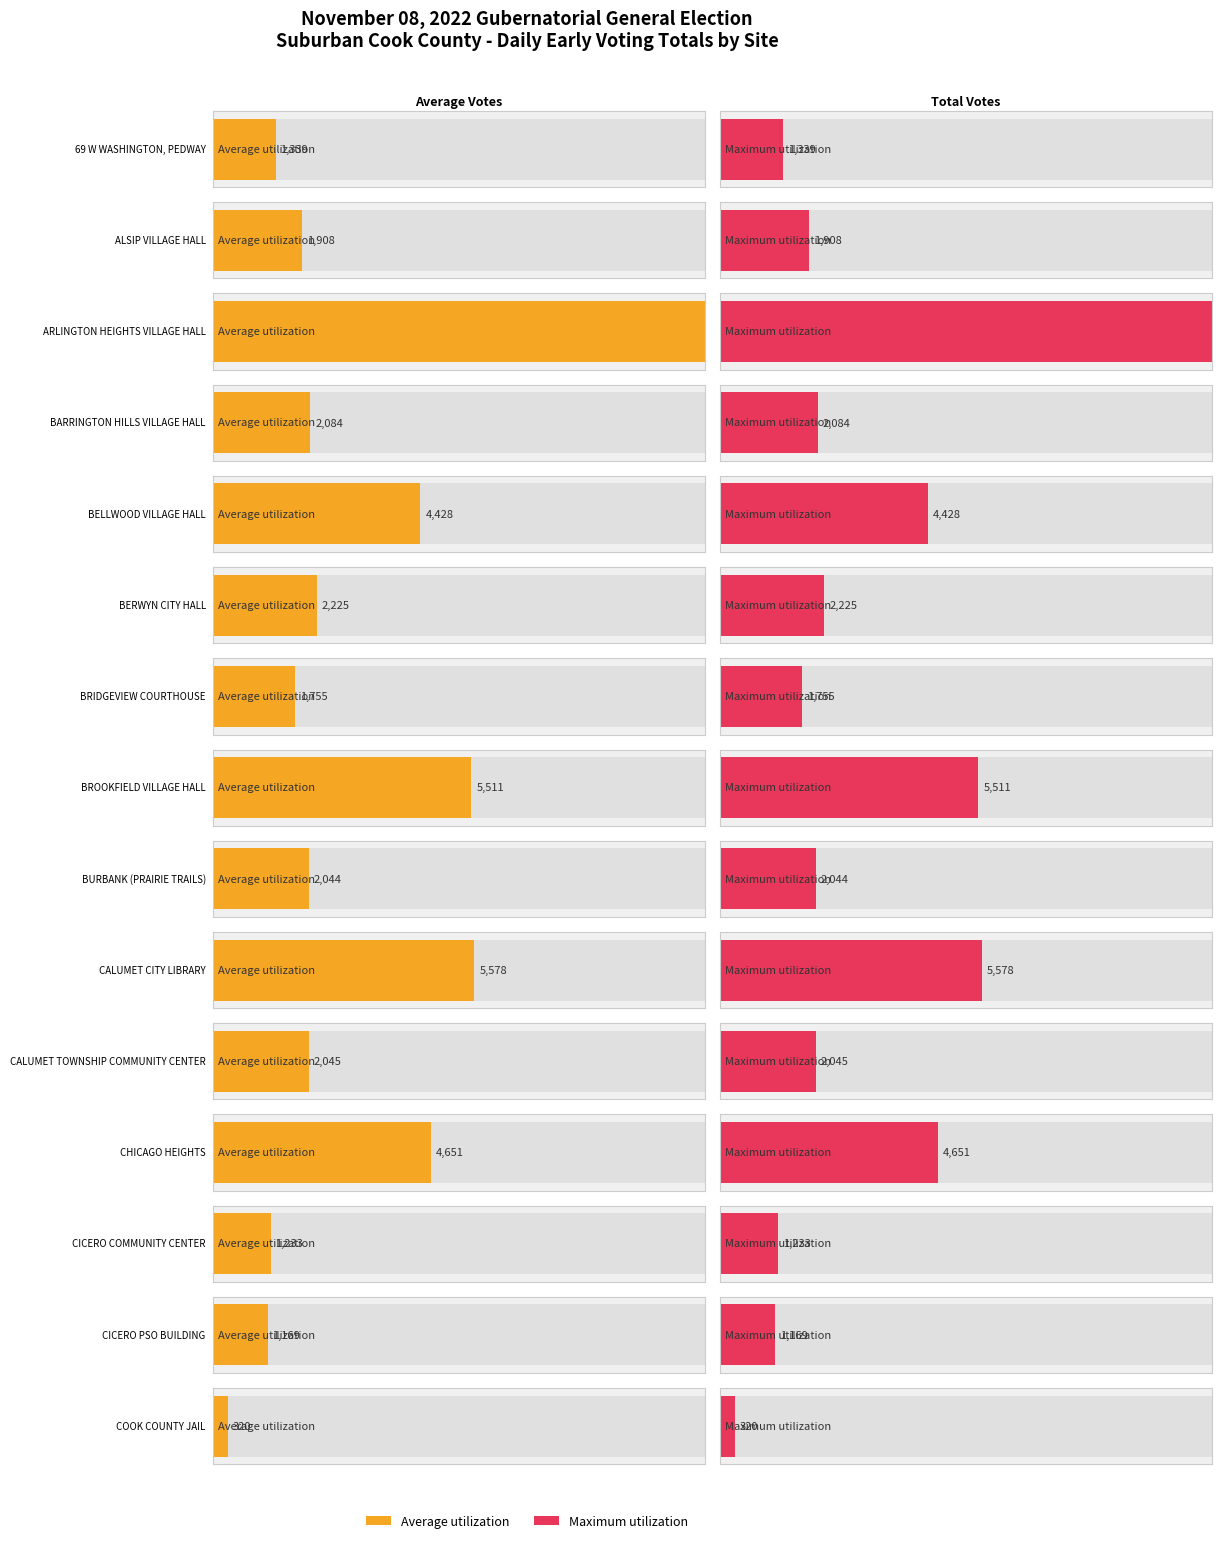

At how many categories does at least one series exceed 6511?

1